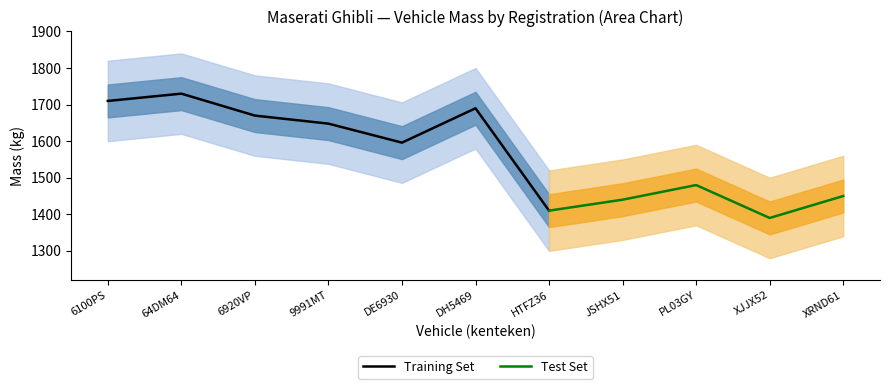

List the labels in order of Training Set value, smallest first.

HTFZ36, DE6930, 9991MT, 6920VP, DH5469, 6100PS, 64DM64